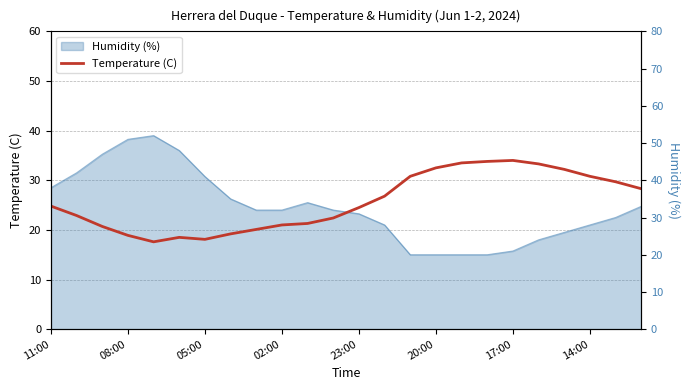

What is the sum of the values at 9 and 20?

53.2